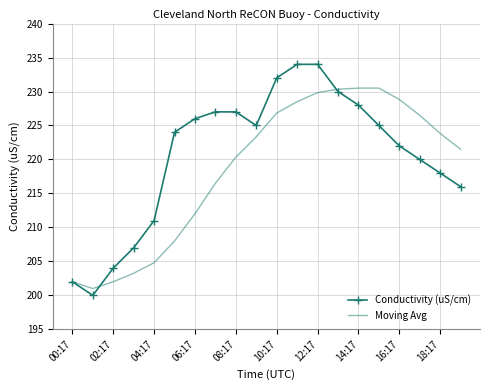

What are all the series names shown in the legend?

Conductivity (uS/cm), Moving Avg